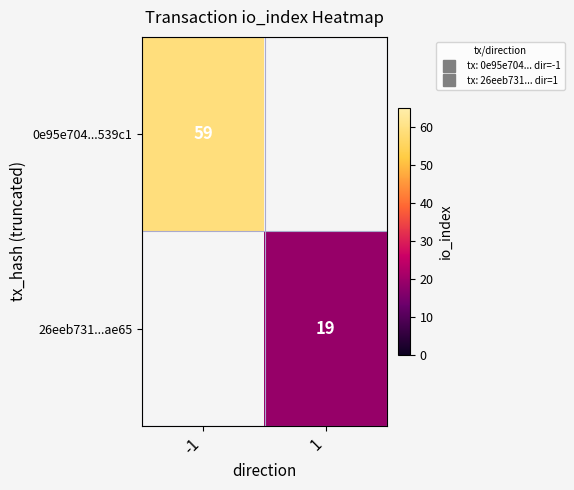

Is the value of 26eeb731...ae65 at -1 greater than the value of 0e95e704...539c1 at -1?

No